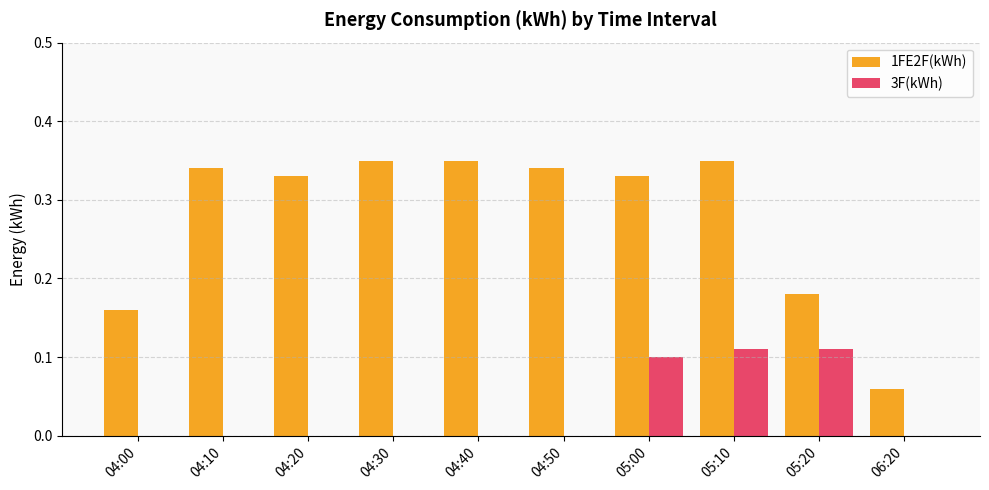

Which series has the widest spread of values?

1FE2F(kWh)